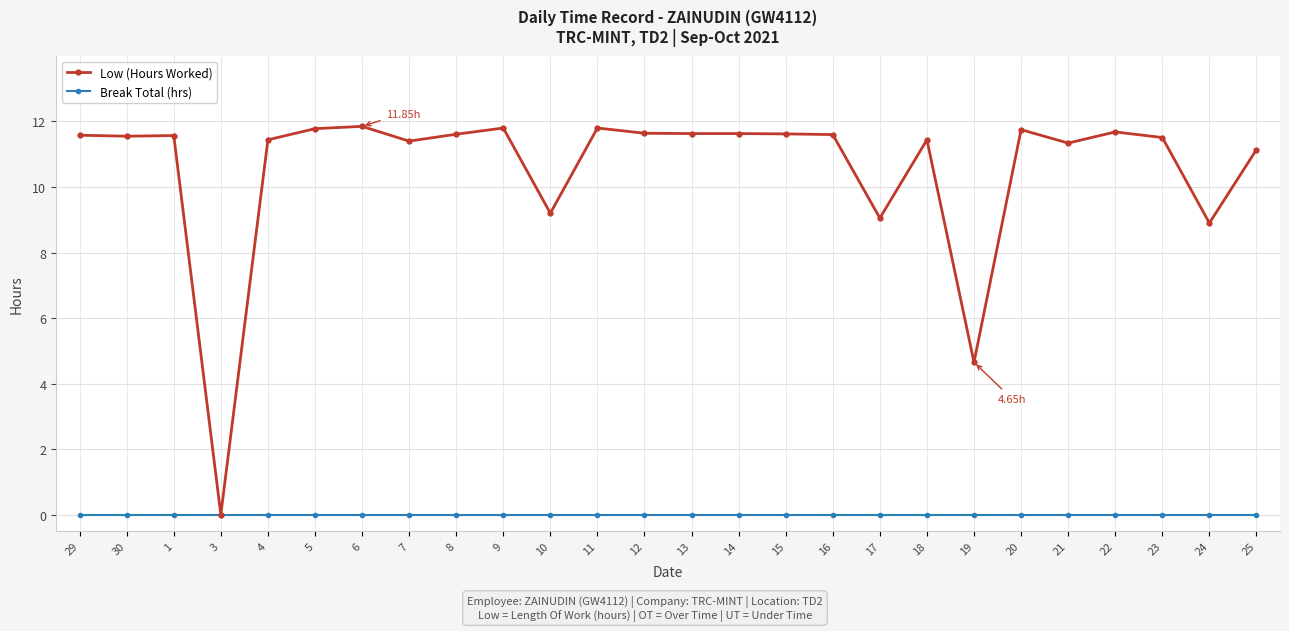

Which series has the largest range (max minus min)?

Low (Hours Worked)